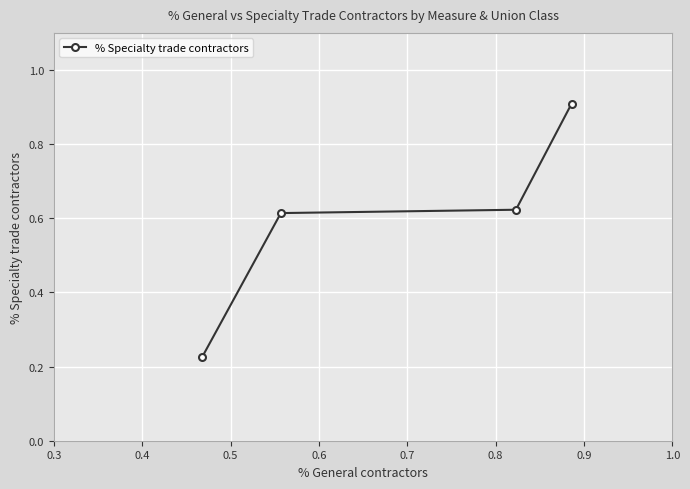

What is the greatest value displayed?

0.9